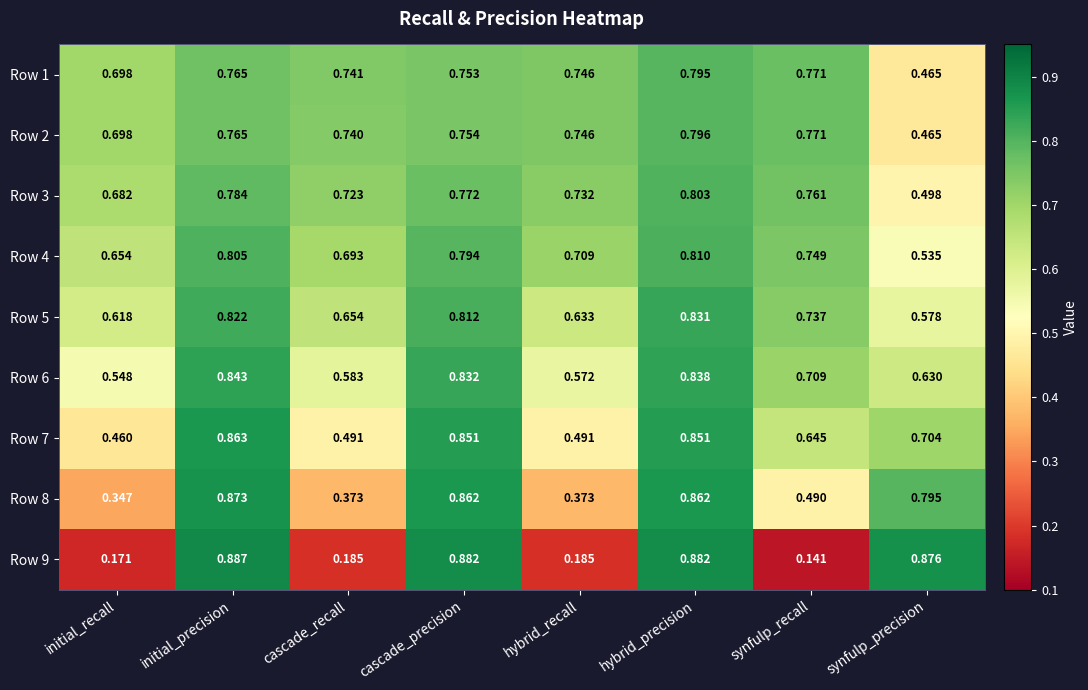

At which category does the chart reach its peak across all series?

initial_precision